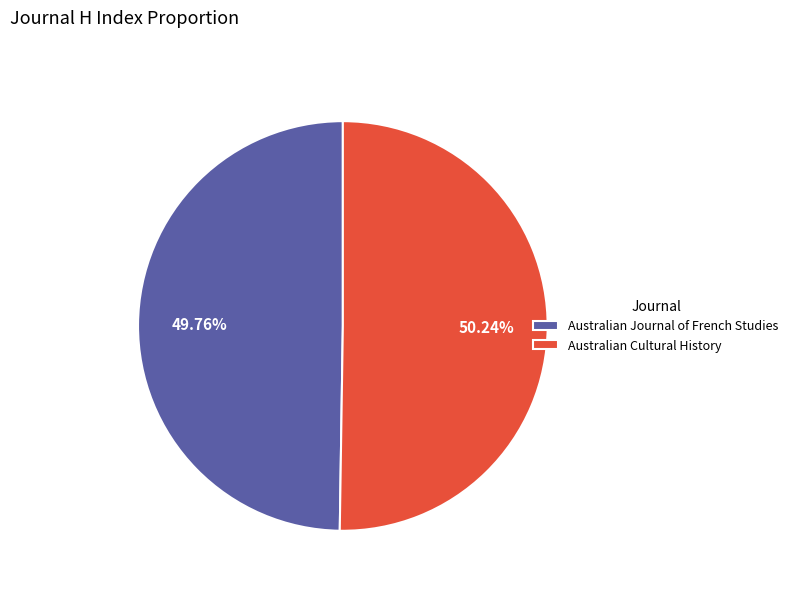

Approximately how many times larger is the value at Australian Journal of French Studies compared to Australian Cultural History?

1.0